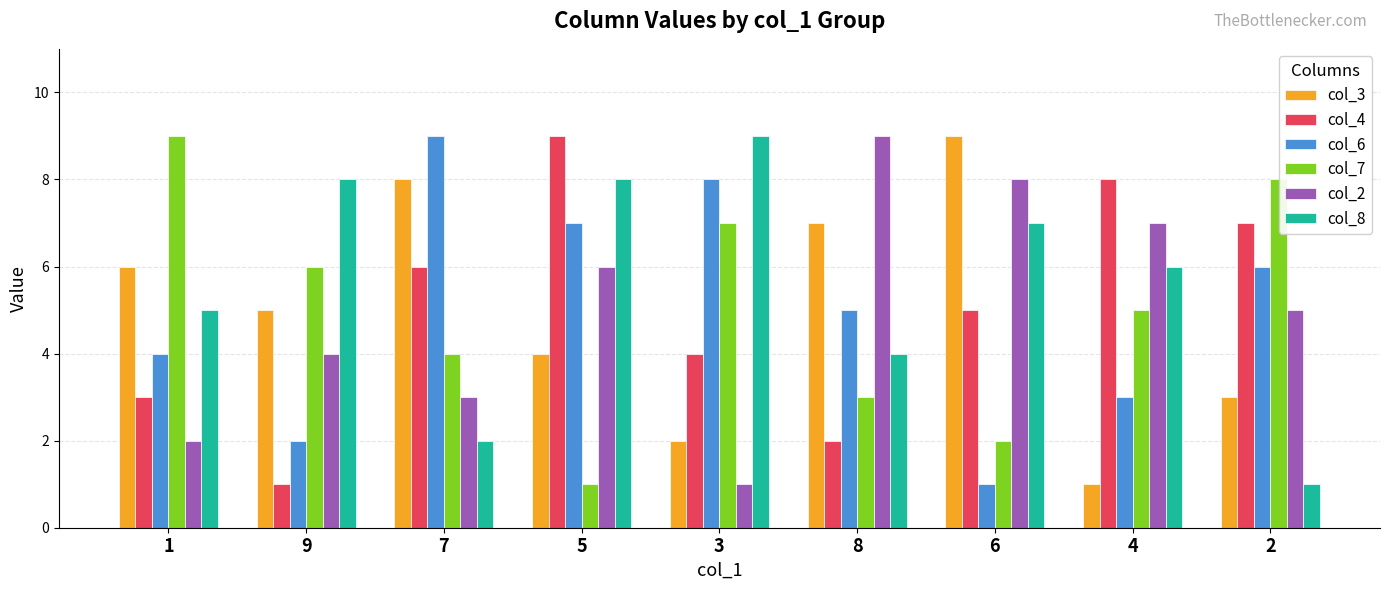

What are all the series names shown in the legend?

col_3, col_4, col_6, col_7, col_2, col_8